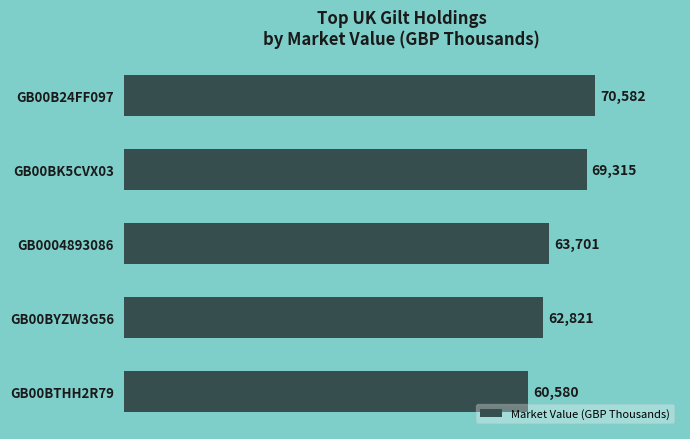

Which category has the highest value across all series?

GB00B24FF097